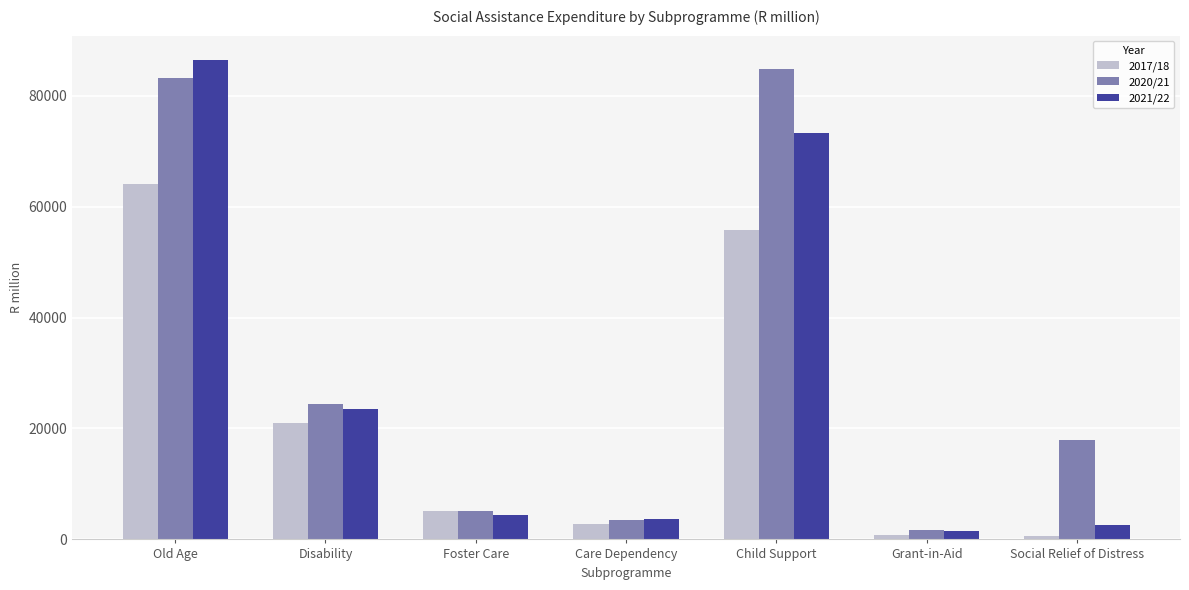

List the series in order of their overall mean, lowest first.

2017/18, 2021/22, 2020/21